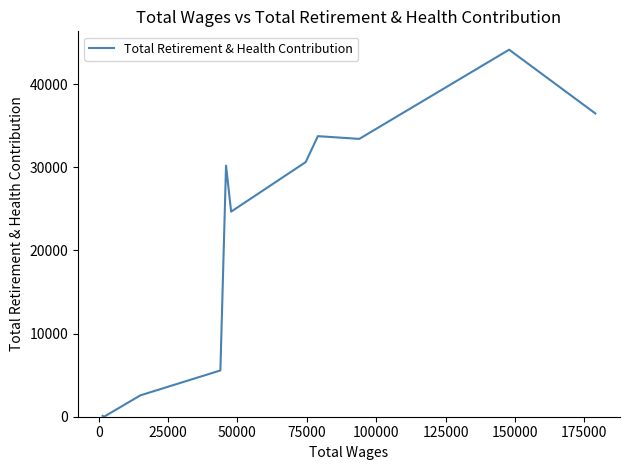

What is the greatest value displayed?

44134